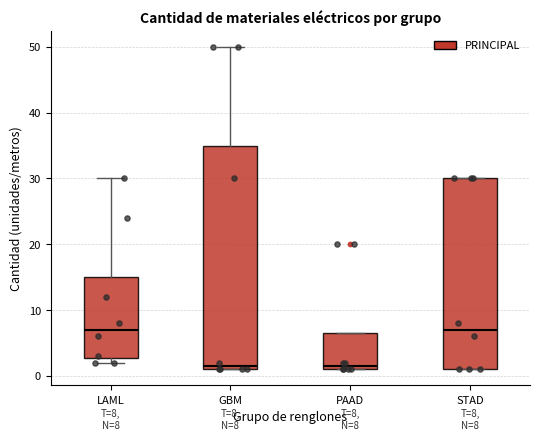

Which box is the tallest, from its lower edge to its upper edge?

GBM